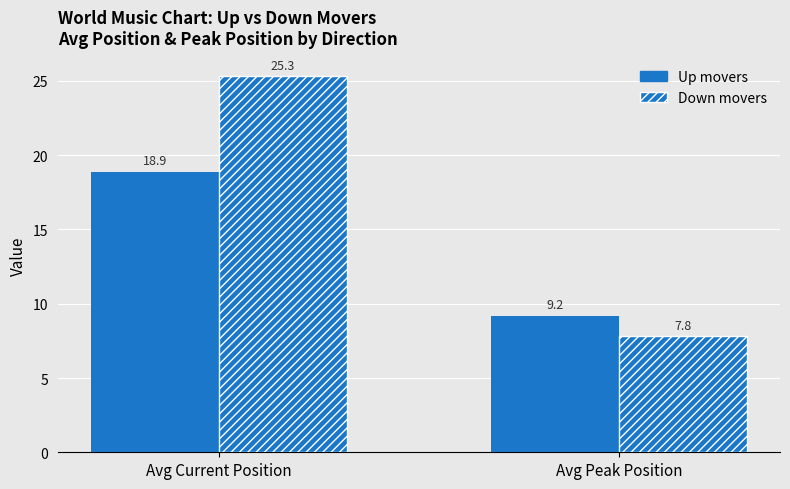

The down series shows 25.3 at Avg Current Position. True or false?

True